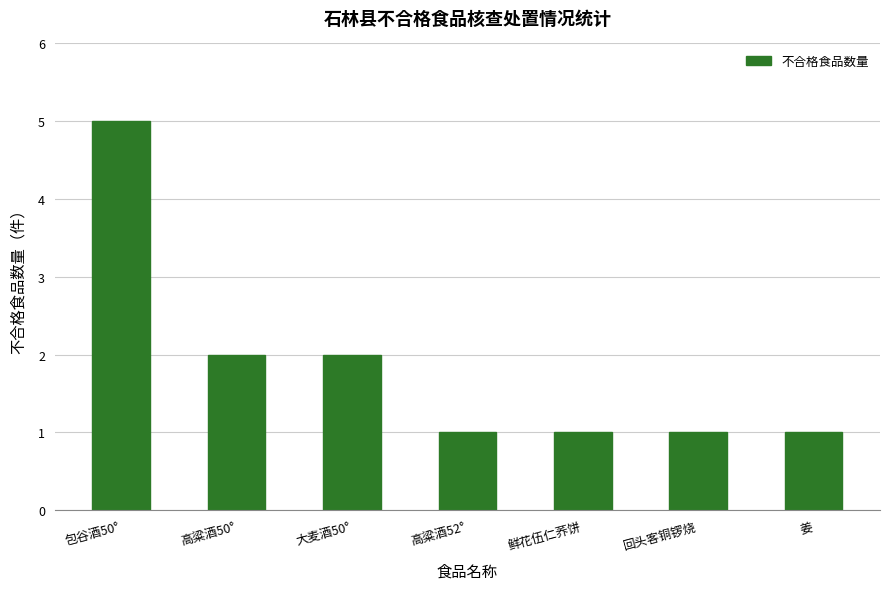

Count the number of categories in the chart.

7